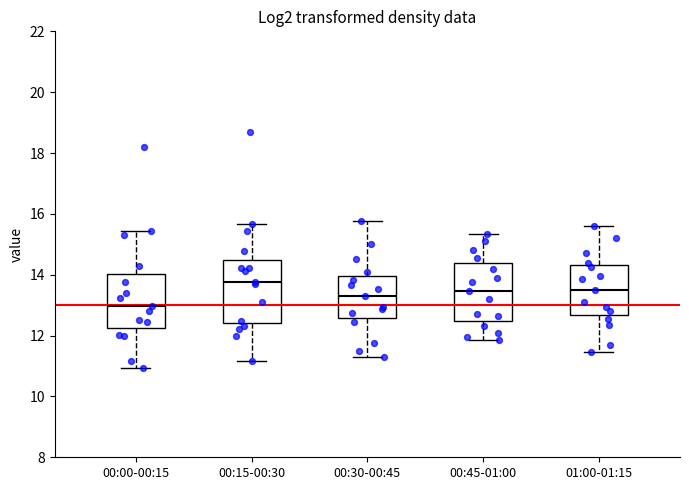

Which box's median line is the lowest?

00:00-00:15